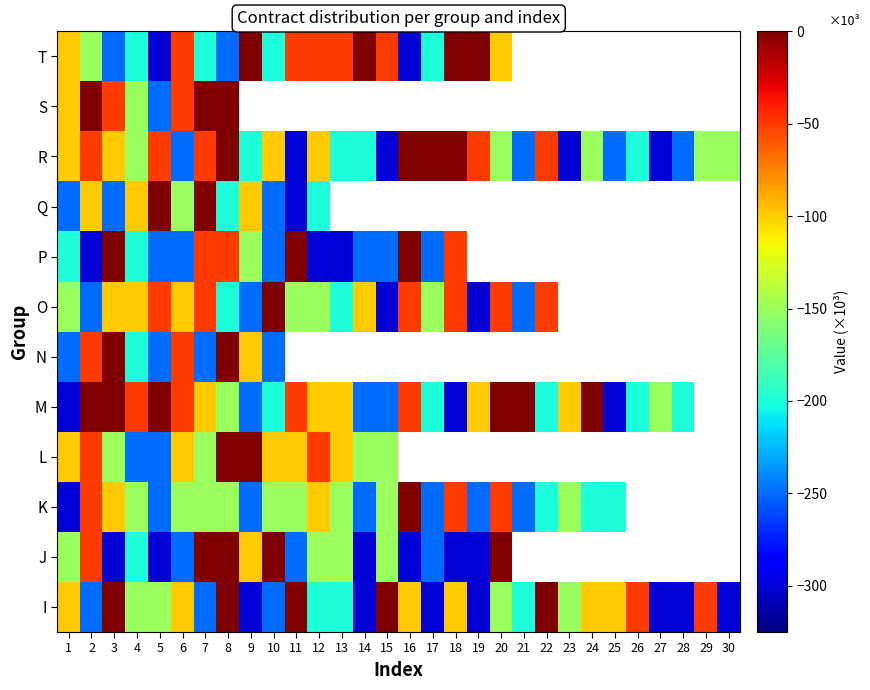

Count the number of categories in the chart.

30